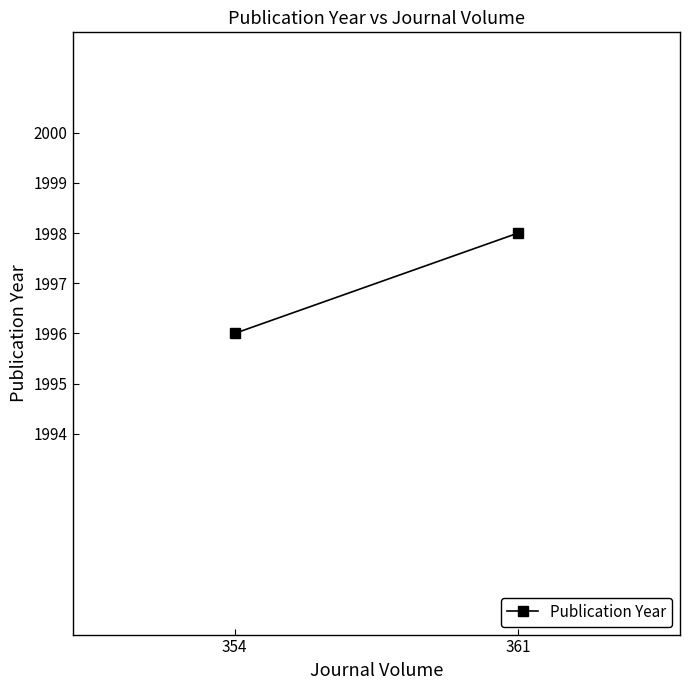

At which category does the chart reach its minimum across all series?

354